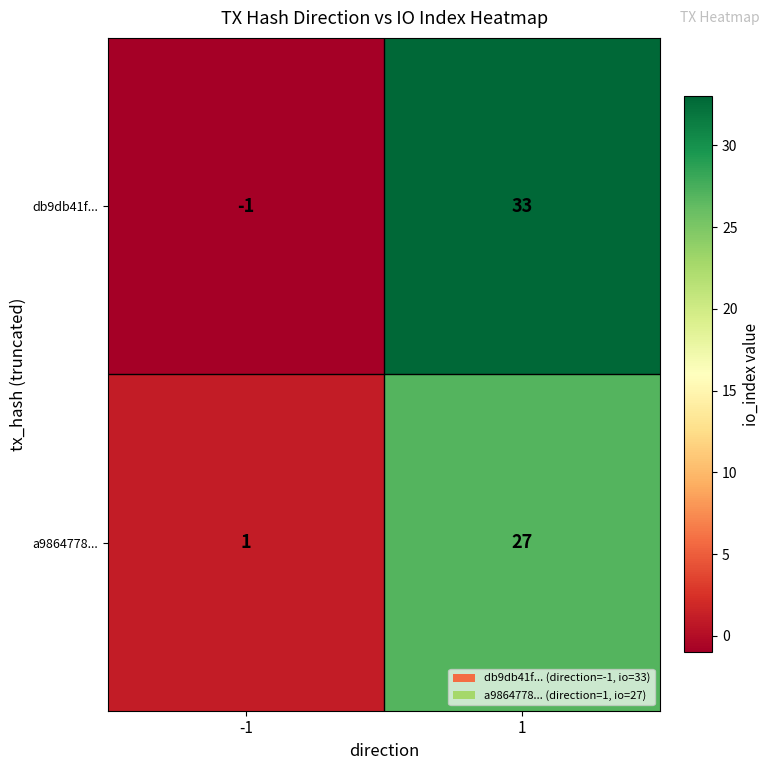

How many distinct data groups are displayed?

2